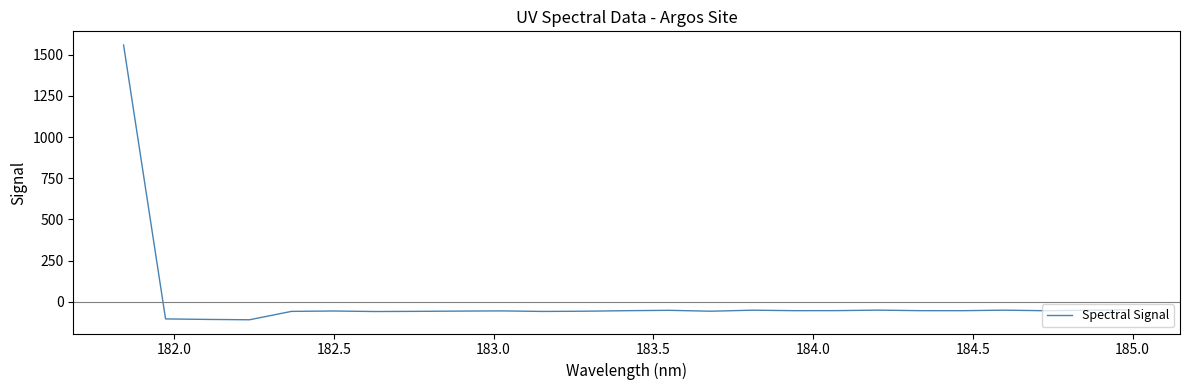

What is the difference between the maximum and minimum values?

1666.5